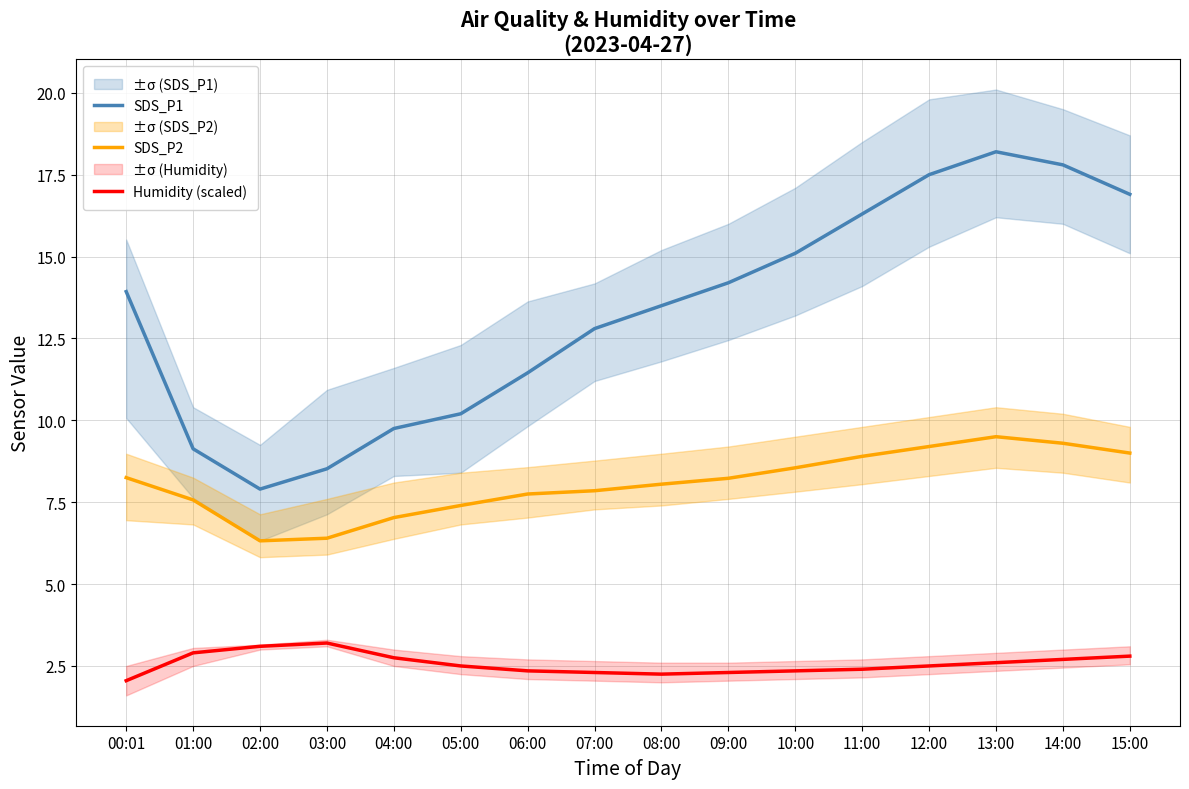

How many data points in SDS_P1 are less than 13?

7